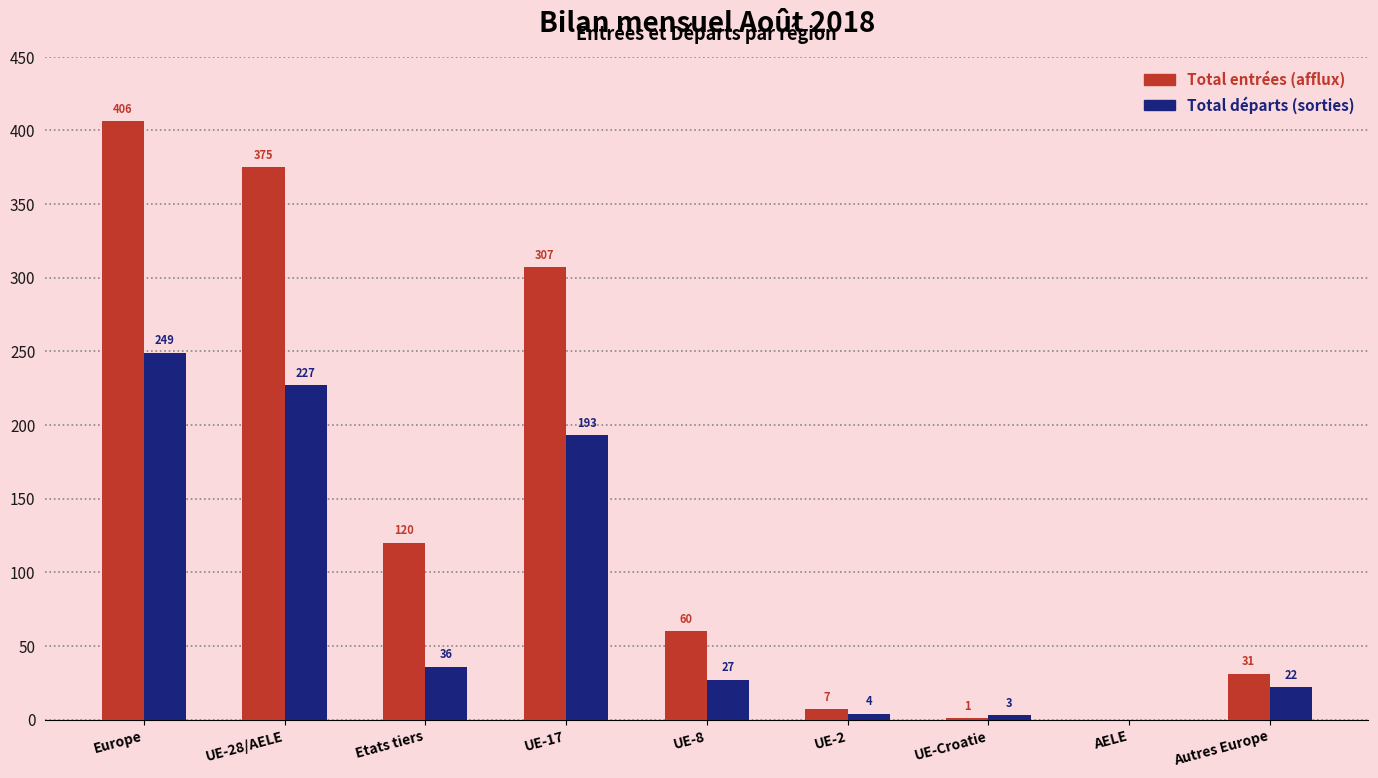

Is the value of Total départs (sorties) at Autres Europe greater than the value of Total entrées (afflux) at AELE?

Yes